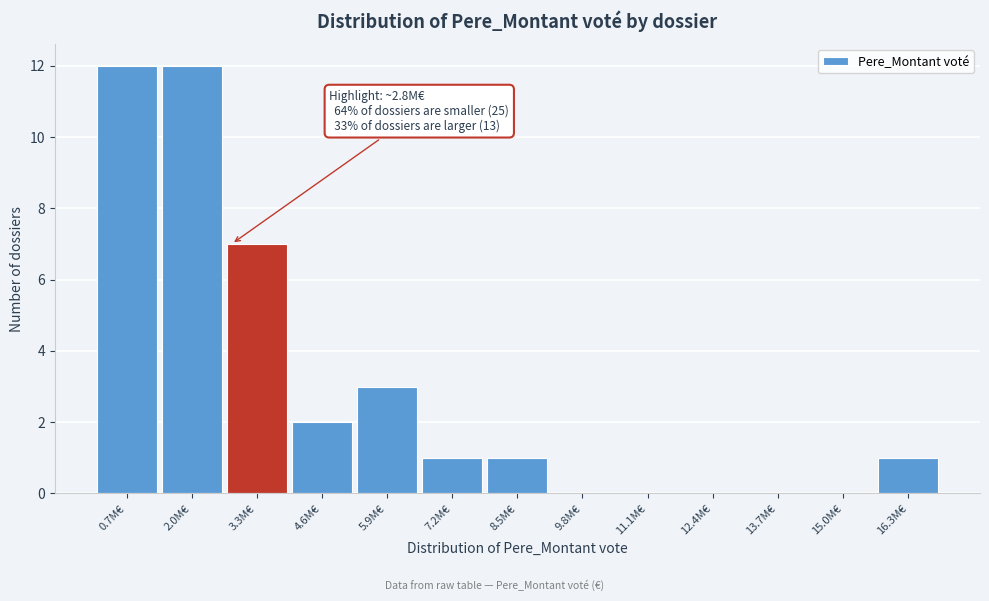

Reading left to right, what are all the values shown in this chart?

0.7M€=12	2.0M€=12	3.3M€=7	4.6M€=2	5.9M€=3	7.2M€=1	8.5M€=1	9.8M€=0	11.1M€=0	12.4M€=0	13.7M€=0	15.0M€=0	16.3M€=1